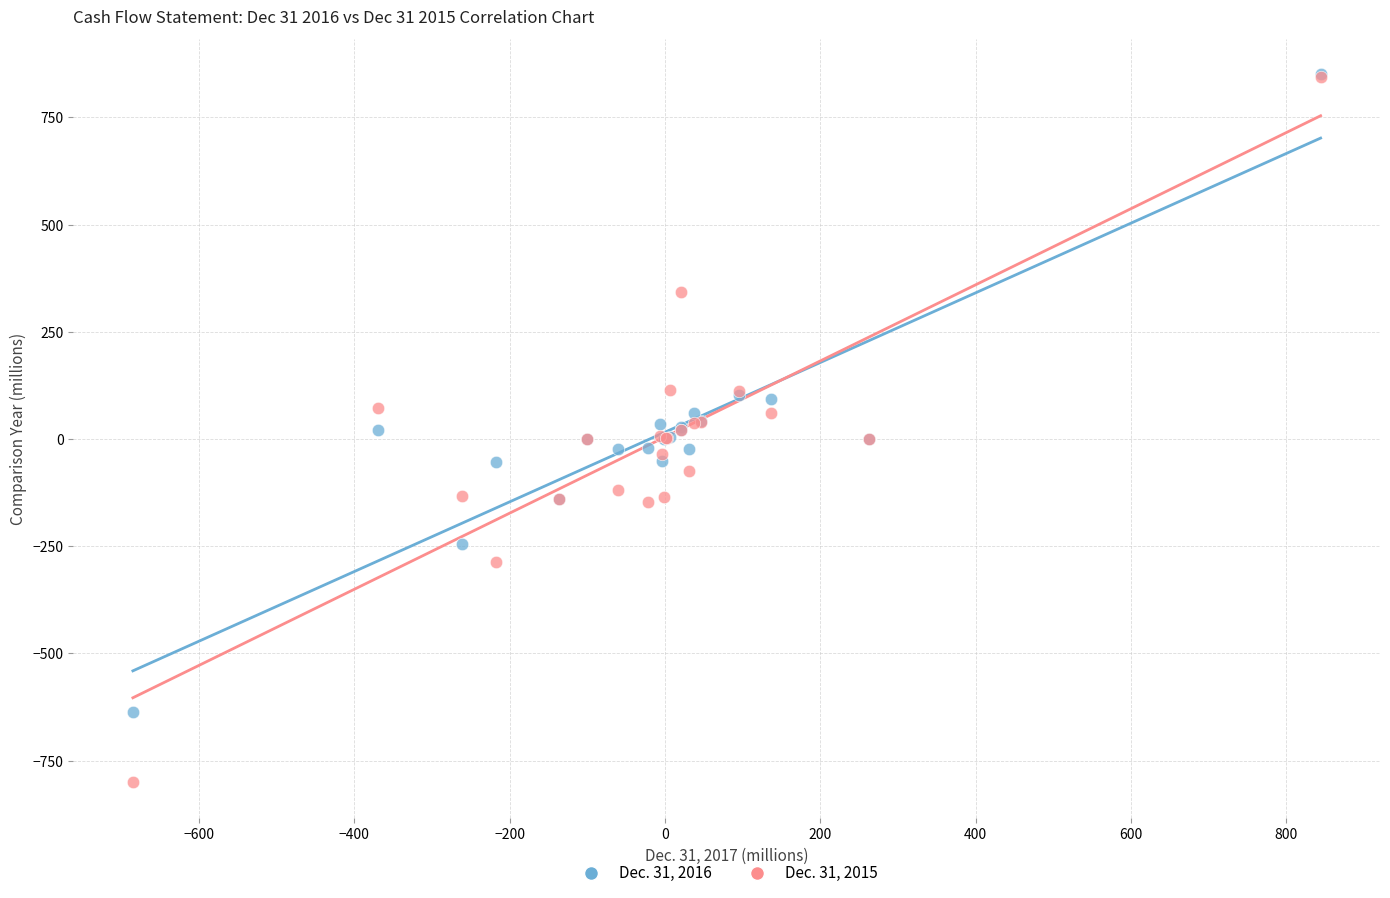

What are all the series names shown in the legend?

Dec. 31, 2016, Dec. 31, 2015